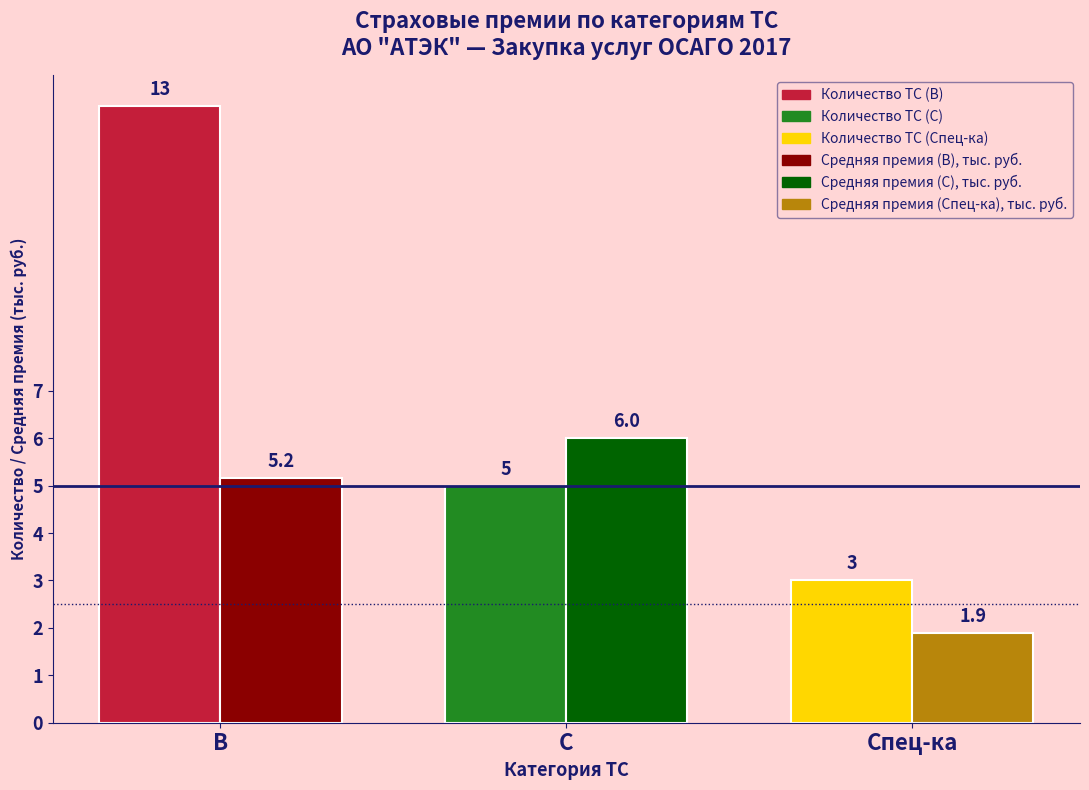

What is the difference between the highest and lowest values at С?

1.0